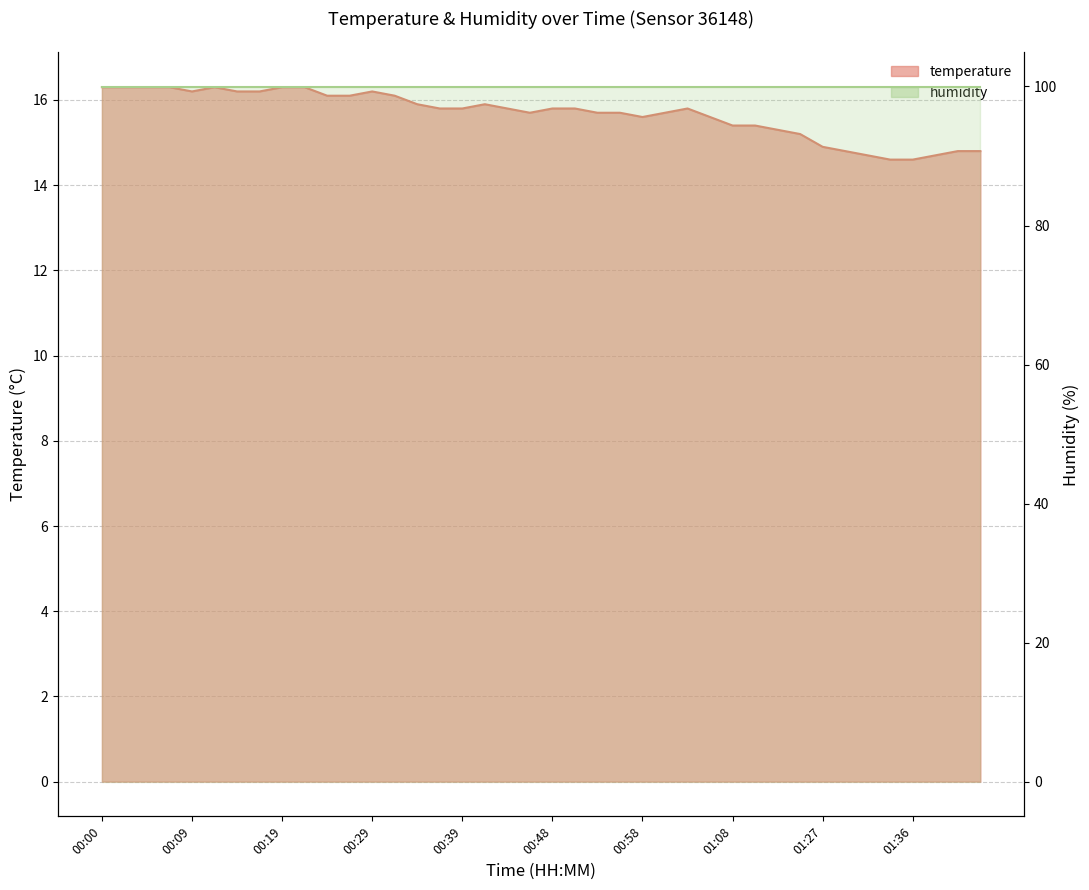

Does the chart display data point markers on the line(s)?

No